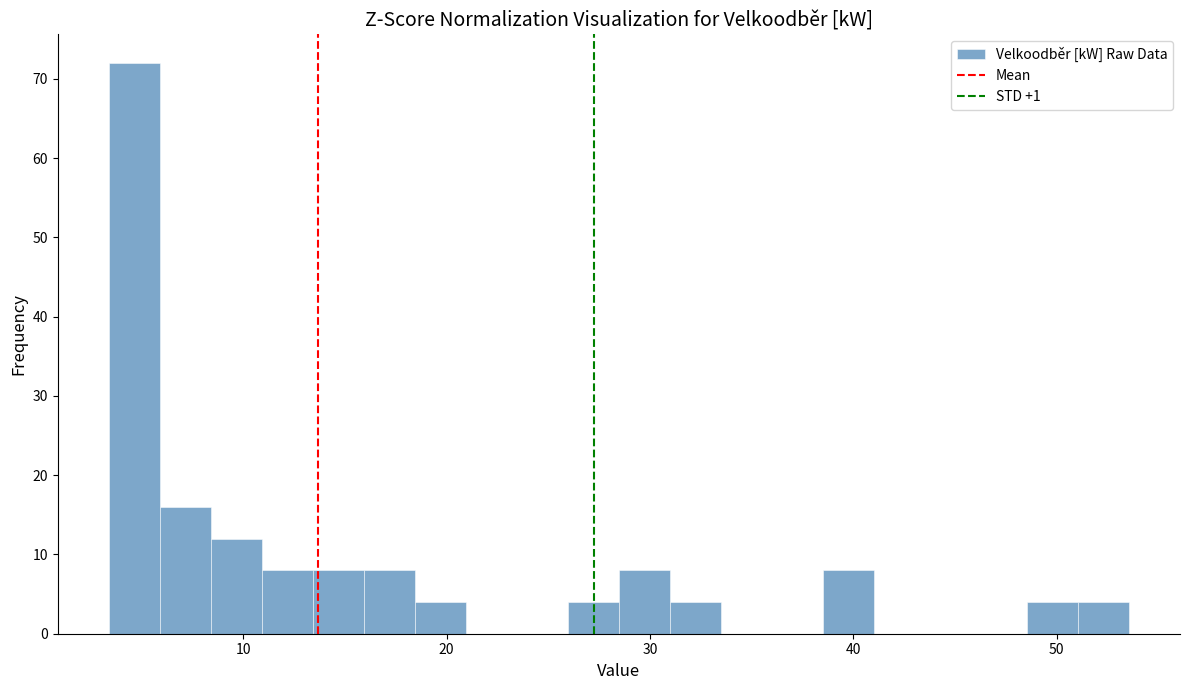

Read against the x-axis, roughly where is the centre of the tallest bar?

5